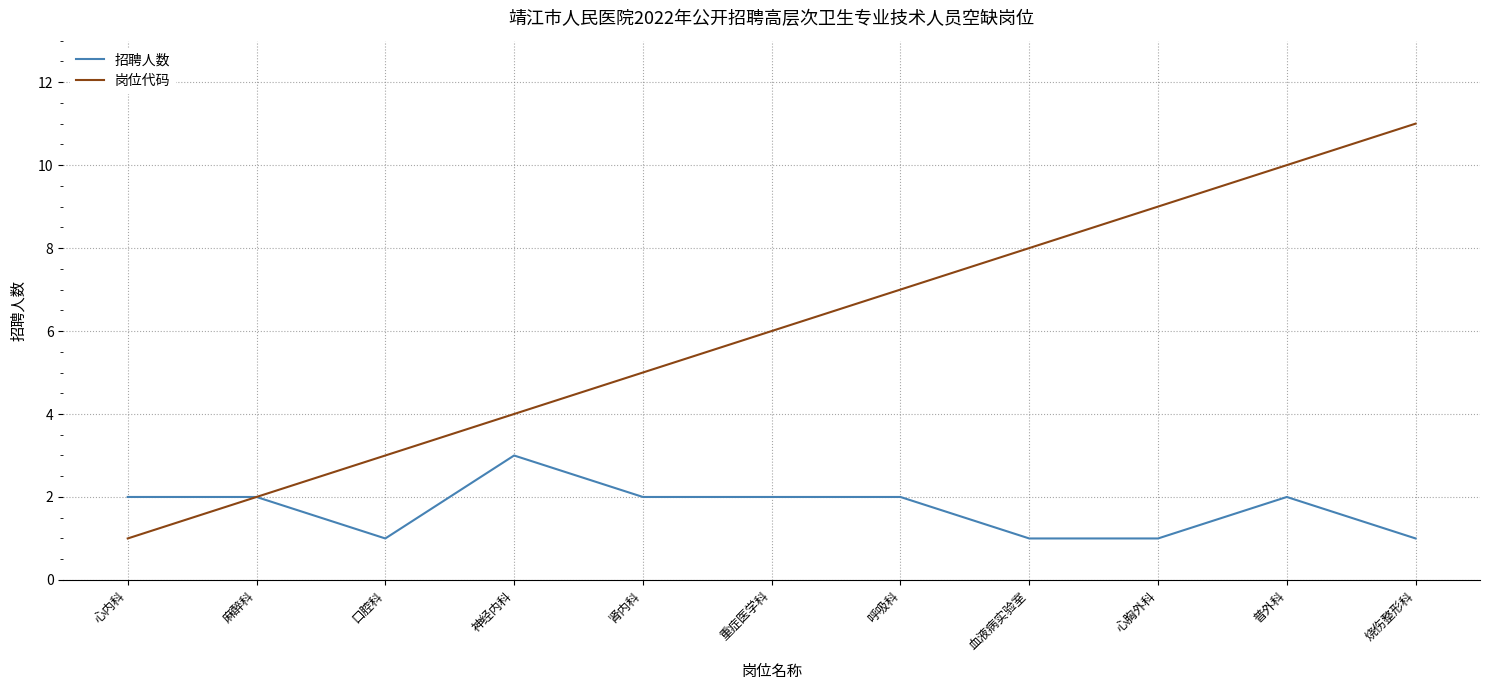

What is the sum of all 岗位代码 values?

66